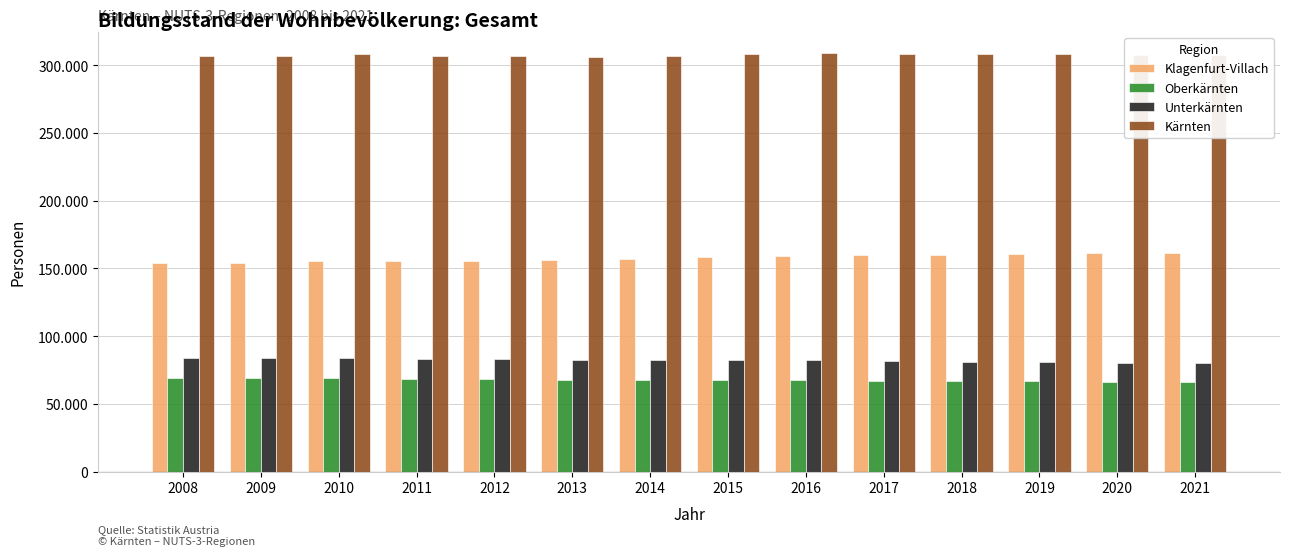

Read the Kärnten value at 2014, to the nearest 50.

306850